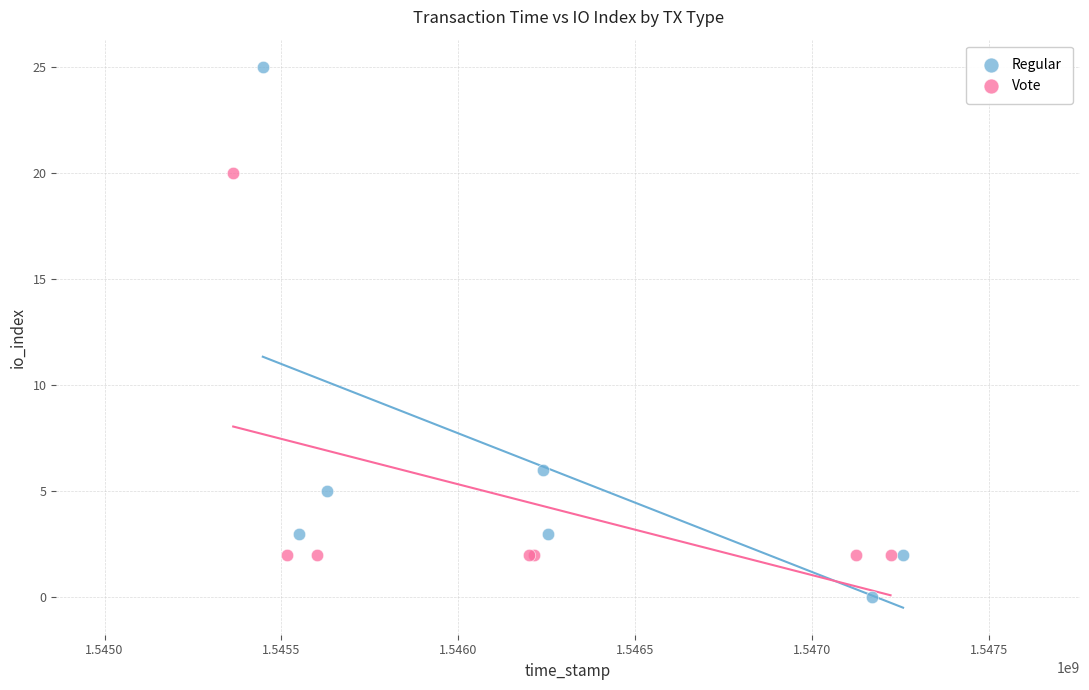

Which series has the widest spread of Y values?

Regular